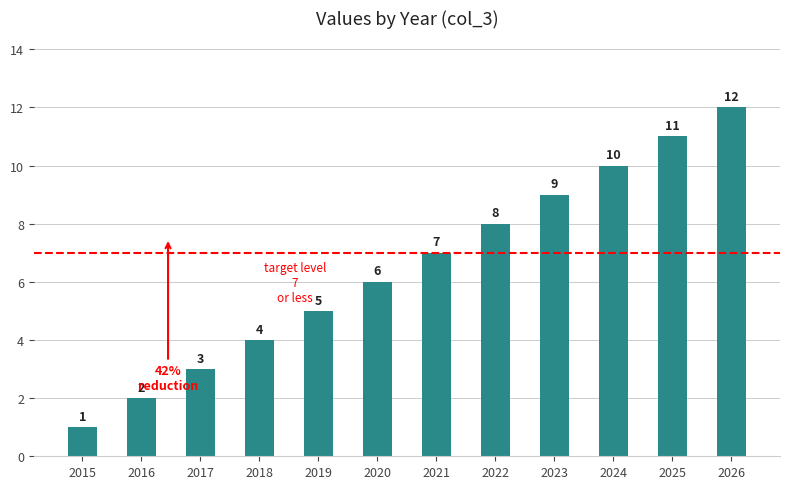

What is the sum of all values?

78